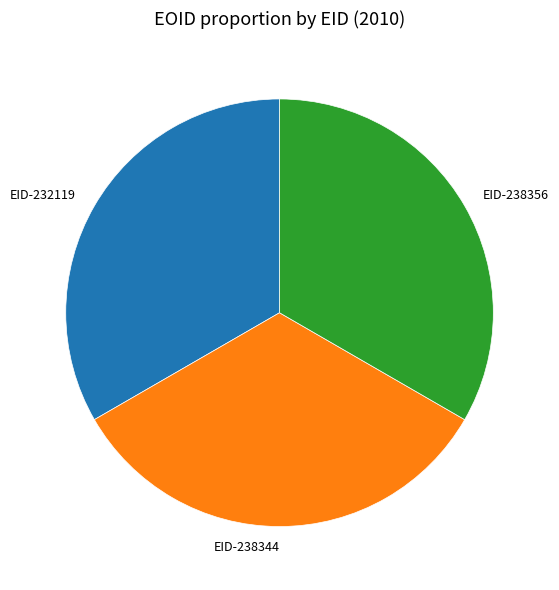

Is it true that EID-238356 is 42% of the pie?

False